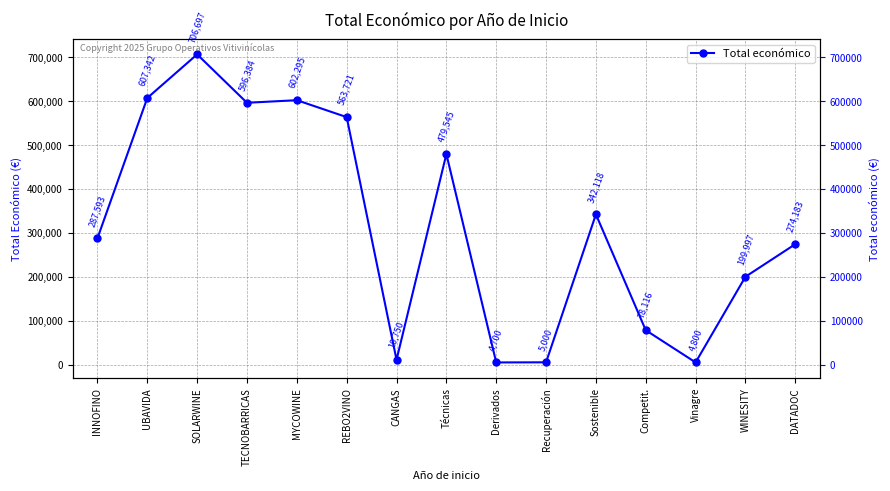

Which has a higher value, Sostenible or UBAVIDA?

UBAVIDA